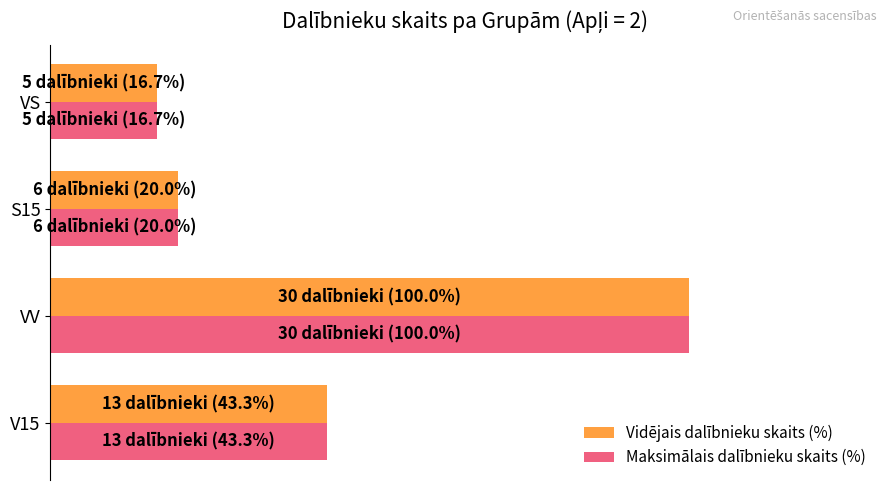

What are all the series names shown in the legend?

Vidējais dalībnieku skaits (%), Maksimālais dalībnieku skaits (%)